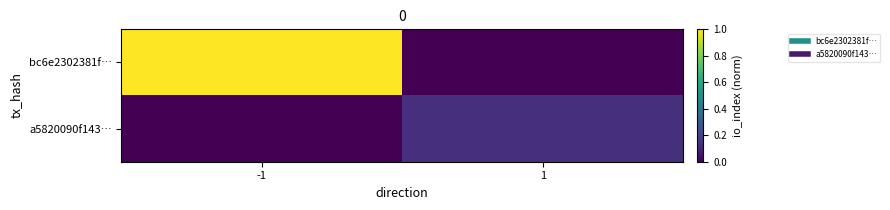

How many categories are shown in the chart?

2